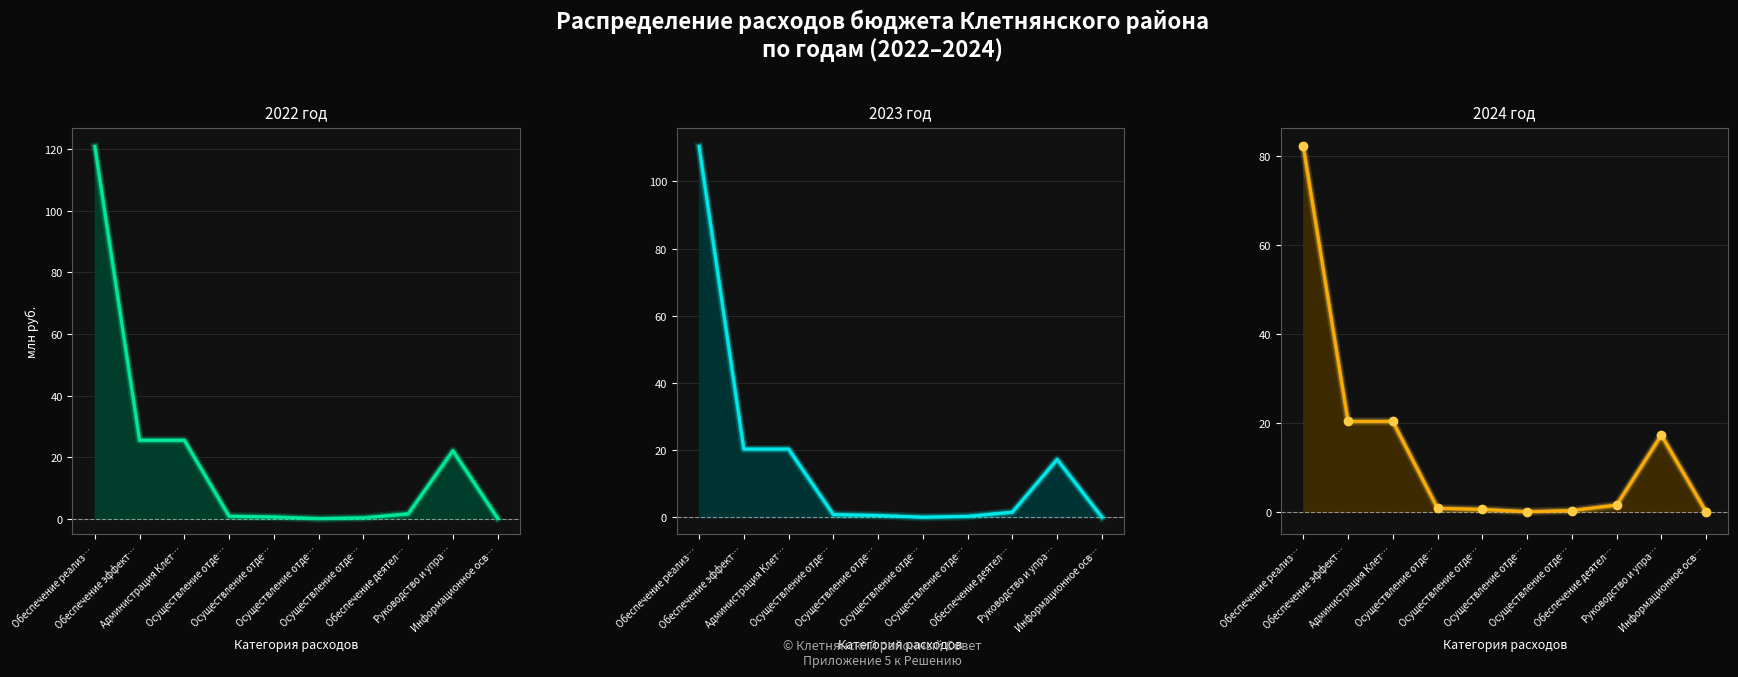

At which category is the sum across all series the highest?

Обеспечение реализ…